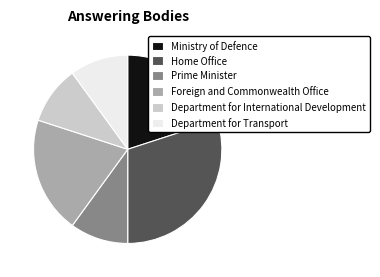

Which has a higher value, Department for Transport or Ministry of Defence?

Ministry of Defence